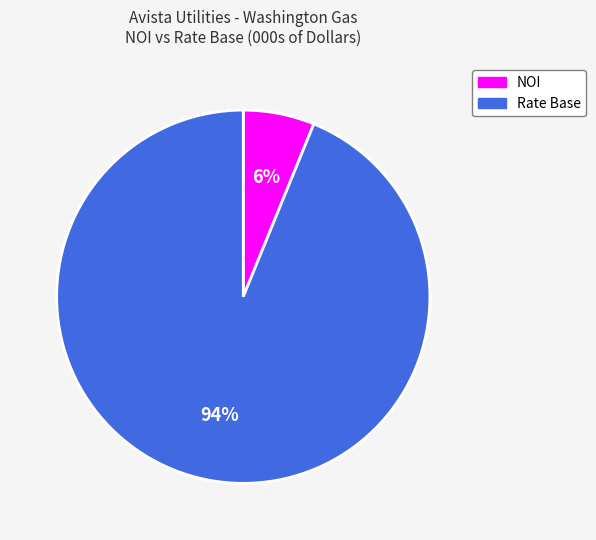

Which has a higher value, Rate Base or NOI?

Rate Base